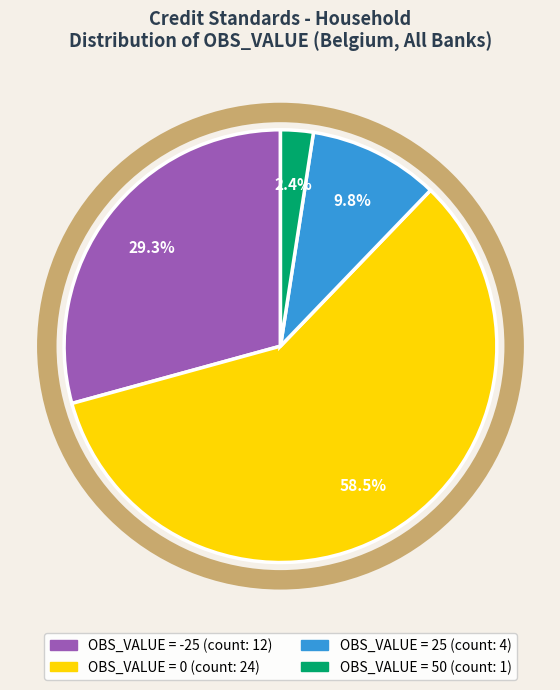

Does any single category account for the majority?

Yes